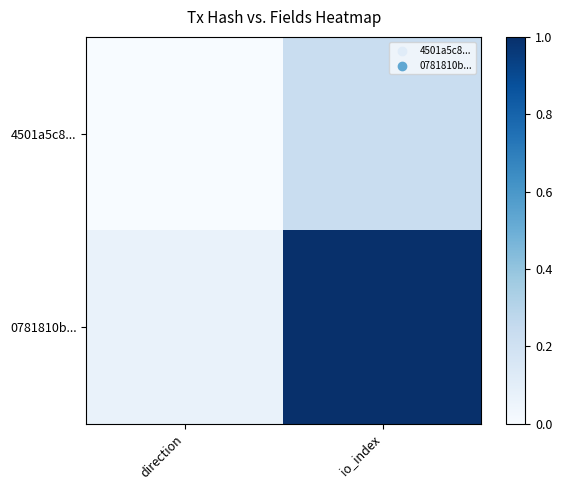

Which series has the largest total across all categories?

0781810b...